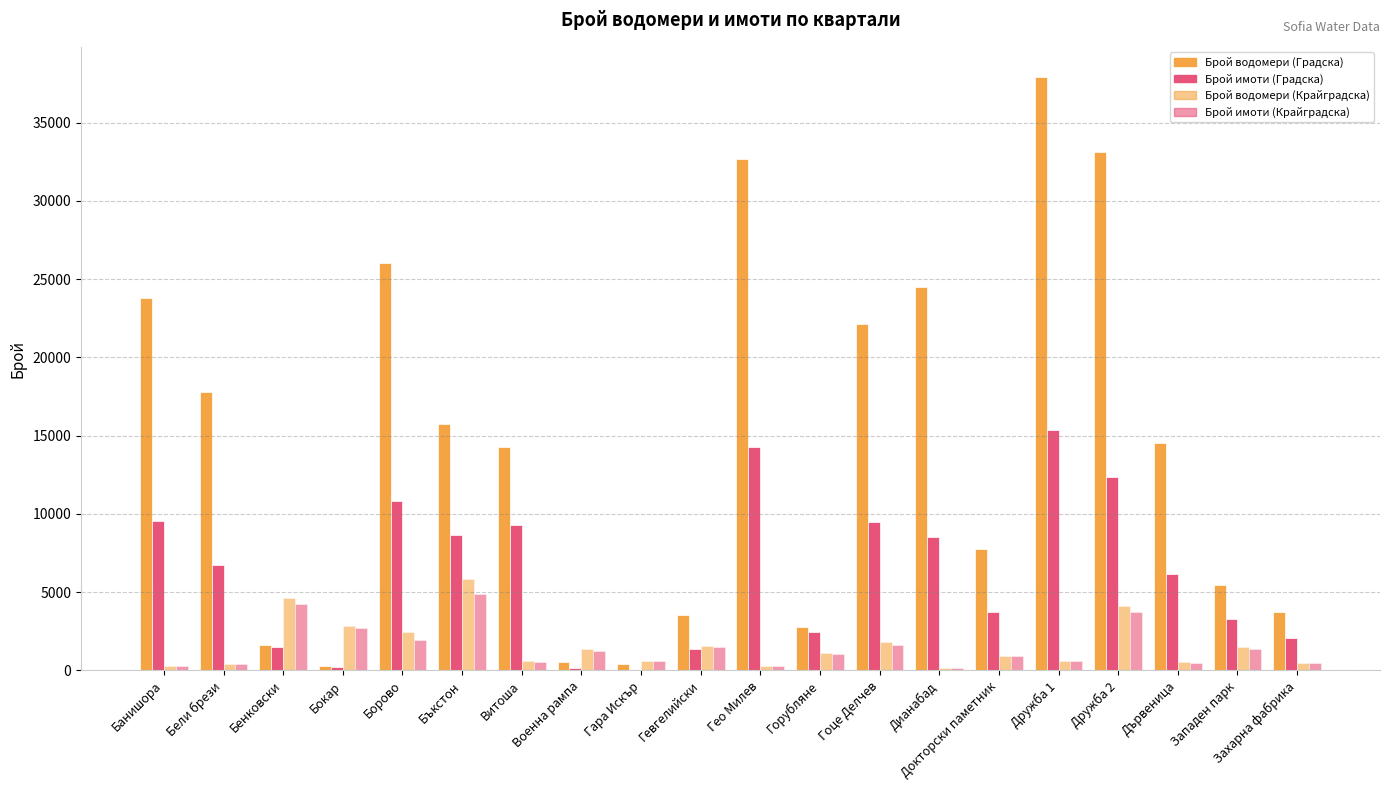

How many series are shown in this chart?

4